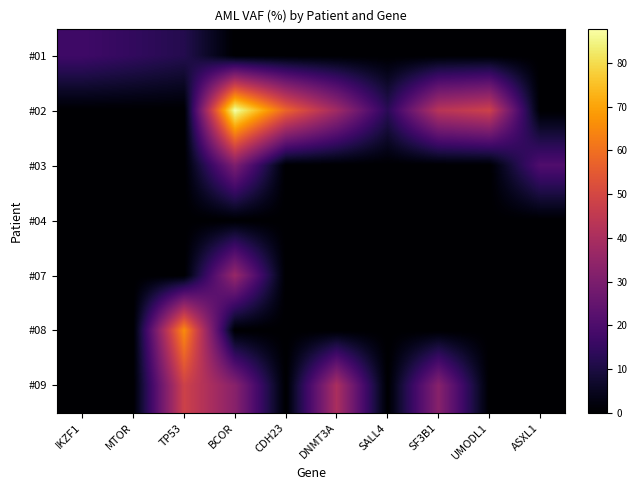

Which category has the lowest value across all series?

BCOR